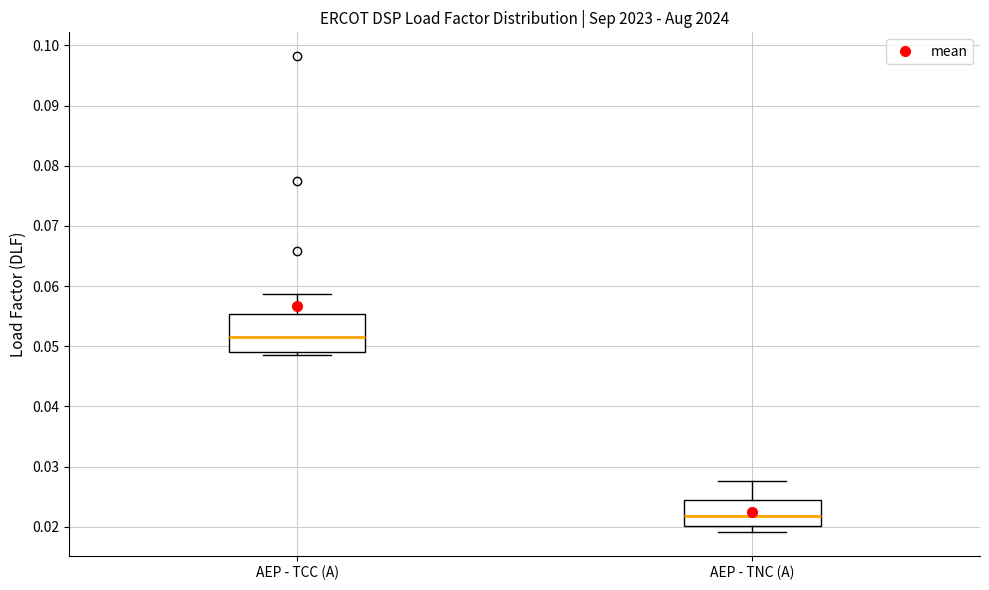

Reading left to right, transcribe this box plot: for each box, give where its median line is, the range the box spans, and where its two whiskers end, as read against the y-axis. The values are not printed on the chart, so give them approximately, as read against the axis.

AEP - TCC (A): median 0.052, box 0.049 to 0.055, whiskers 0.049 (just below the box's lower edge) to 0.059
AEP - TNC (A): median 0.022, box 0.020 to 0.024, whiskers 0.019 to 0.028